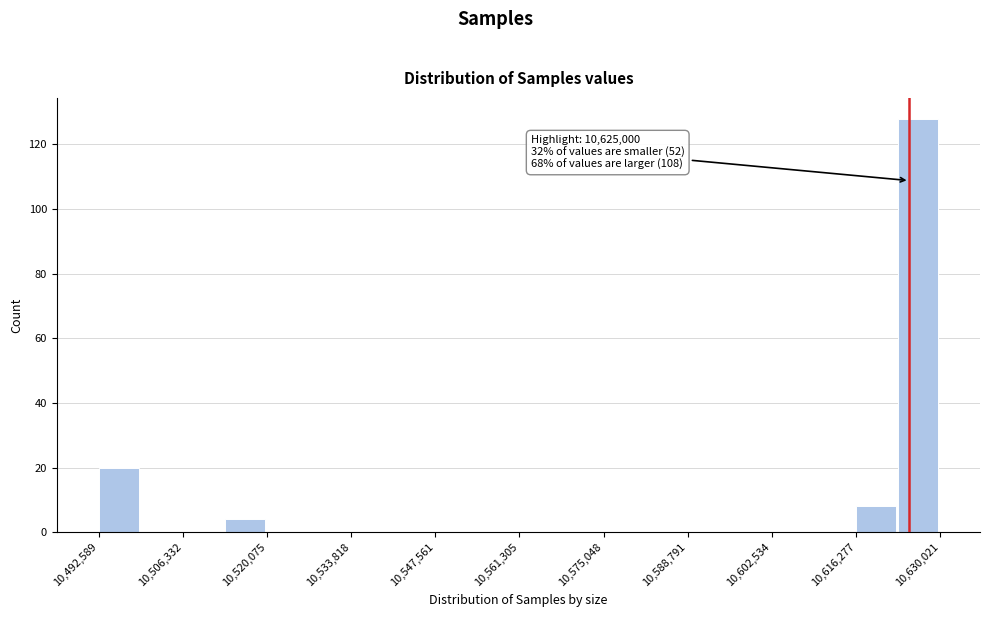

Around what value on the x-axis is the tallest bar? Give the approximate position of its centre, as read against the axis.

10626000